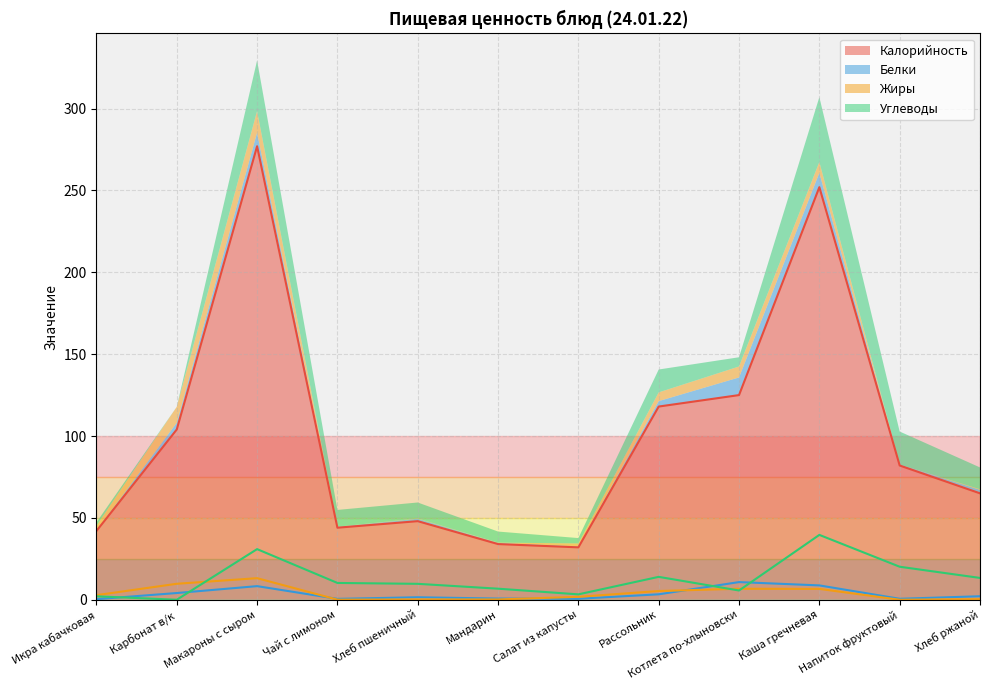

How many values in the Жиры series exceed 2?

6